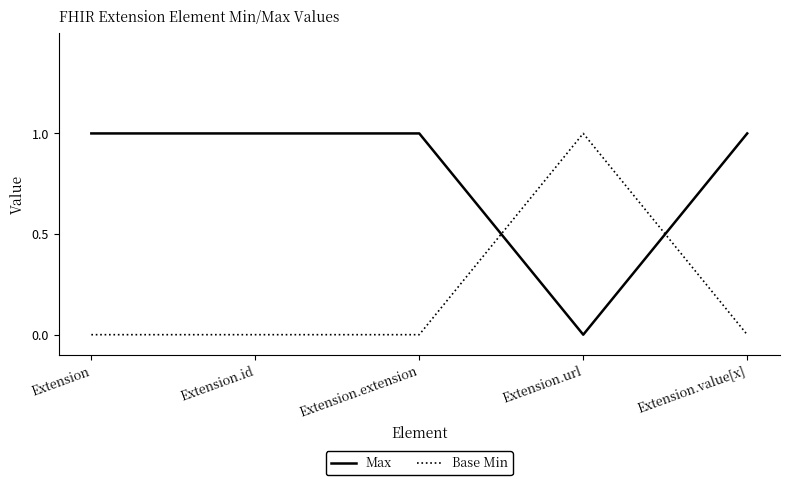

Which series ends up on top after the final intersection of Base Min and Max?

Max